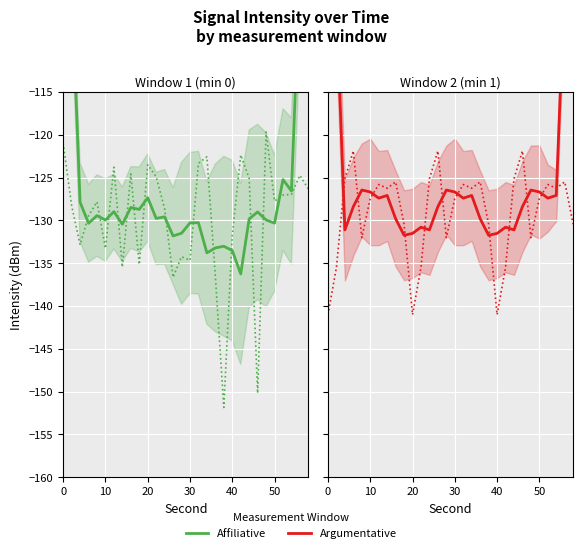

Reading left to right, extract all data points from this chart.

Affiliative: -76.4	-102.3	-127.9	-130.3	-129.4	-130.0	-129.0	-130.4	-128.5	-128.7	-127.3	-129.8	-129.6	-131.8	-131.5	-130.3	-130.3	-133.8	-133.2	-133.0	-133.5	-136.3	-129.8	-129.0	-130.0	-130.3	-125.2	-126.6	-101.0	-75.6
Argumentative: -80.3	-104.7	-131.1	-128.4	-126.5	-126.7	-127.4	-127.1	-129.8	-131.7	-131.5	-130.8	-131.1	-128.4	-126.5	-126.7	-127.4	-127.1	-129.8	-131.7	-131.5	-130.8	-131.1	-128.4	-126.5	-126.7	-127.4	-127.1	-101.6	-76.4